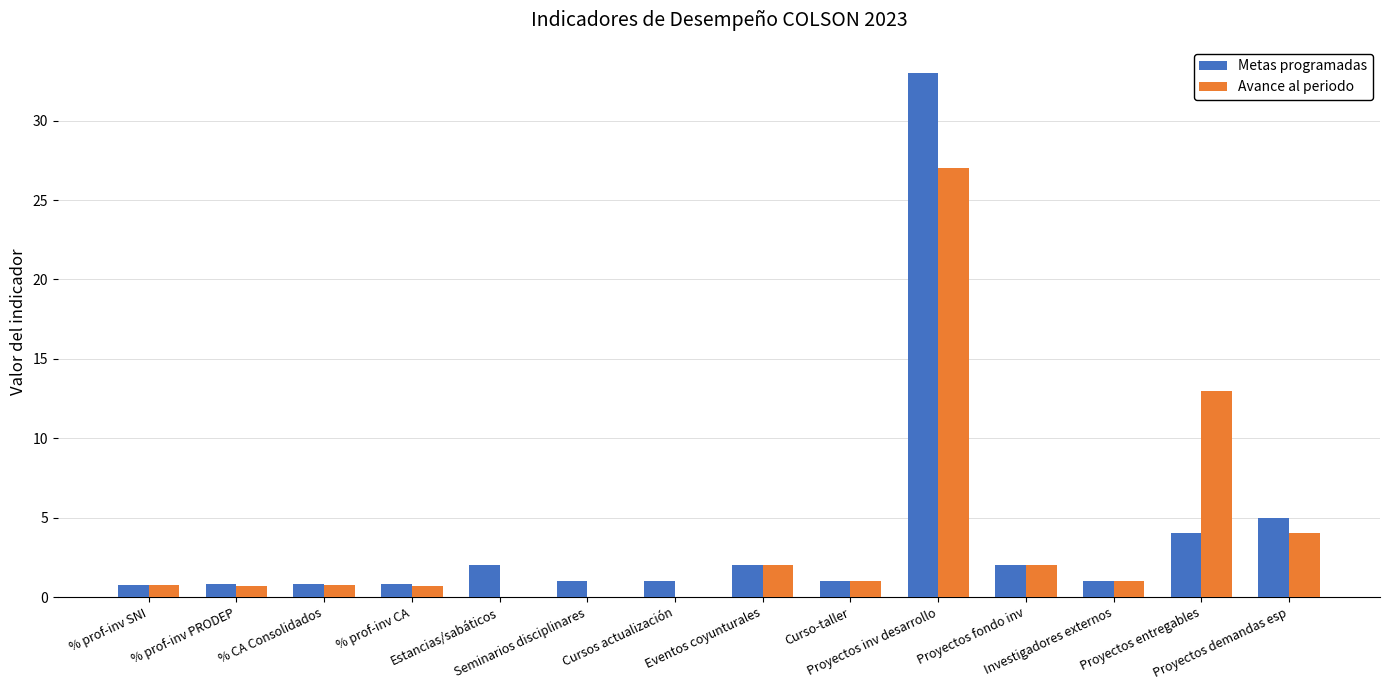

What is the greatest value displayed?

33.0